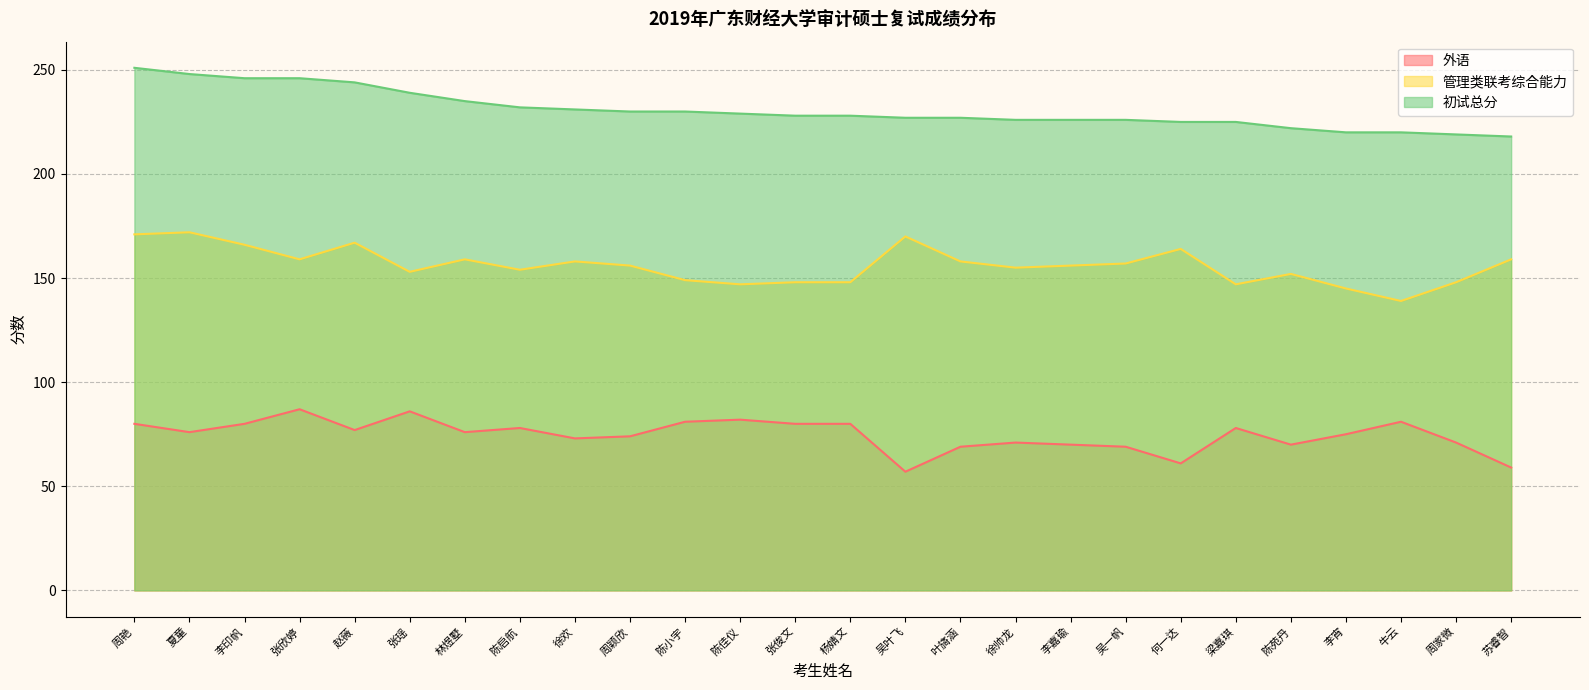

Does the chart display data point markers on the line(s)?

No